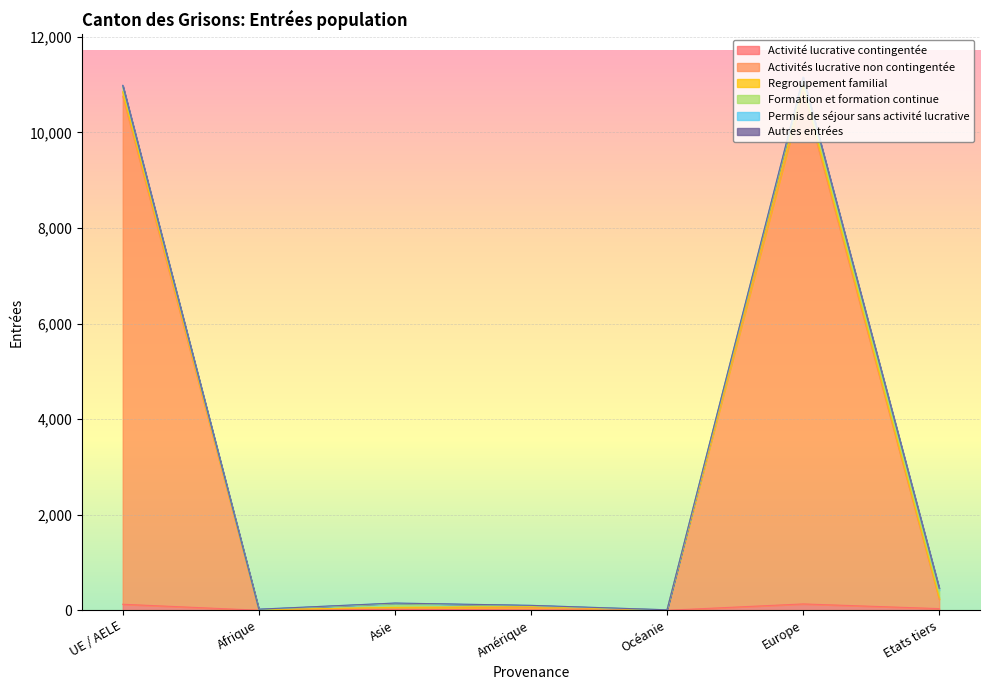

True or false: Autres entrées and Activité lucrative contingentée intersect in this chart.

False